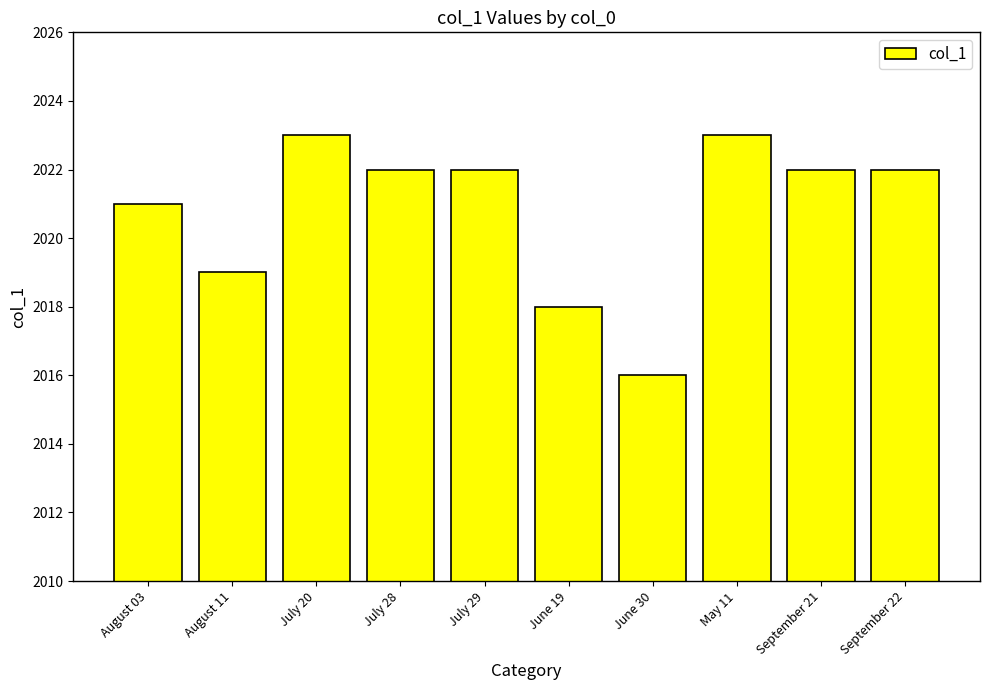

Reading left to right, what are all the values shown in this chart?

August 03=2021	August 11=2019	July 20=2023	July 28=2022	July 29=2022	June 19=2018	June 30=2016	May 11=2023	September 21=2022	September 22=2022